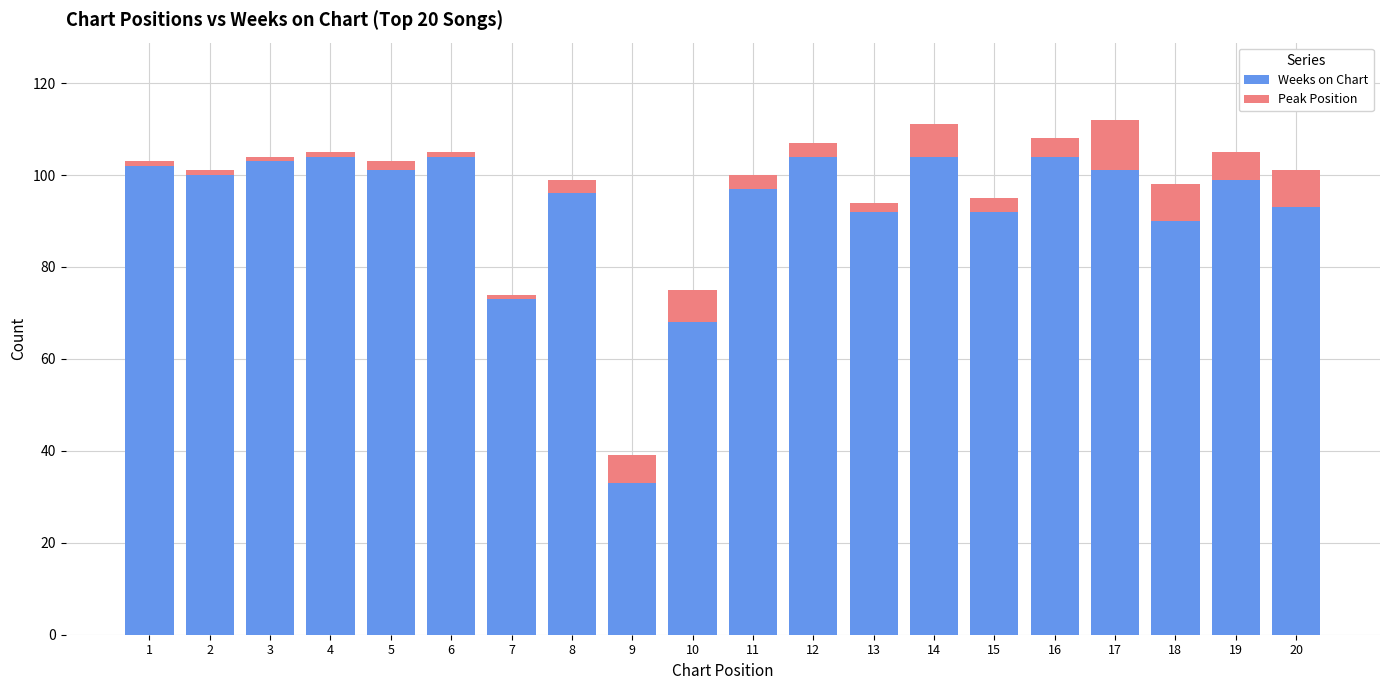

How many series are shown in this chart?

2